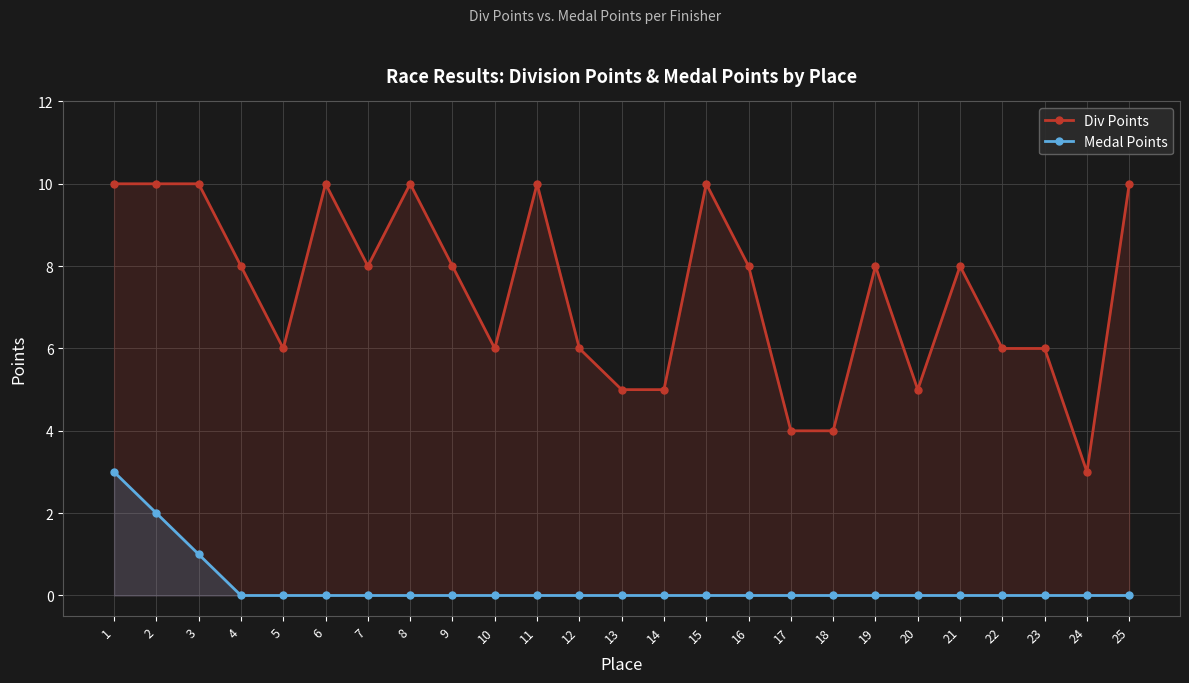

True or false: Medal Points and Div Points cross at least once.

False